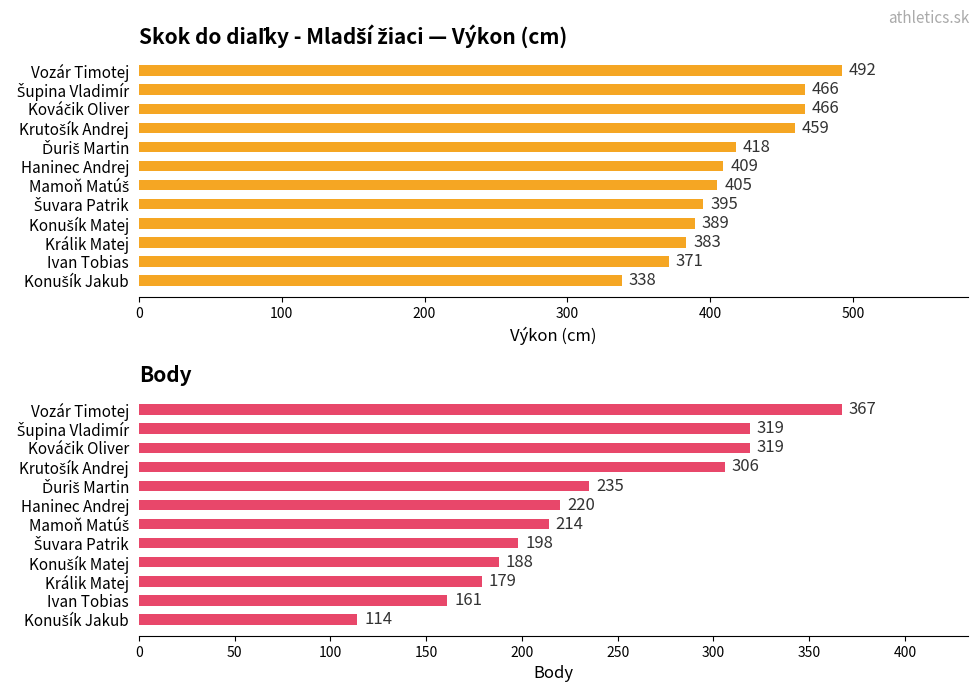

How many data points in Výkon are above 409?

5